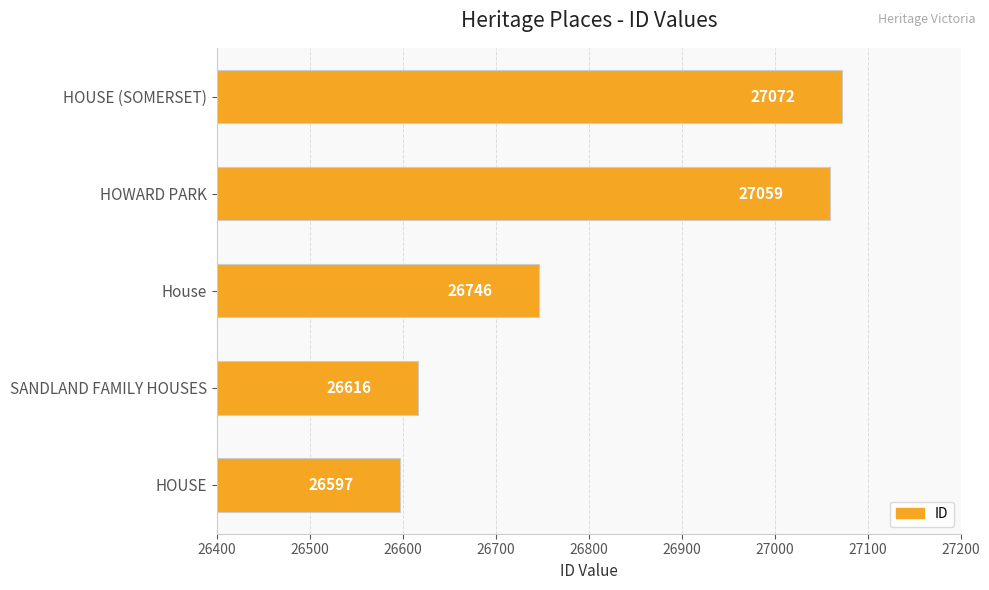

What is the average value?

26818